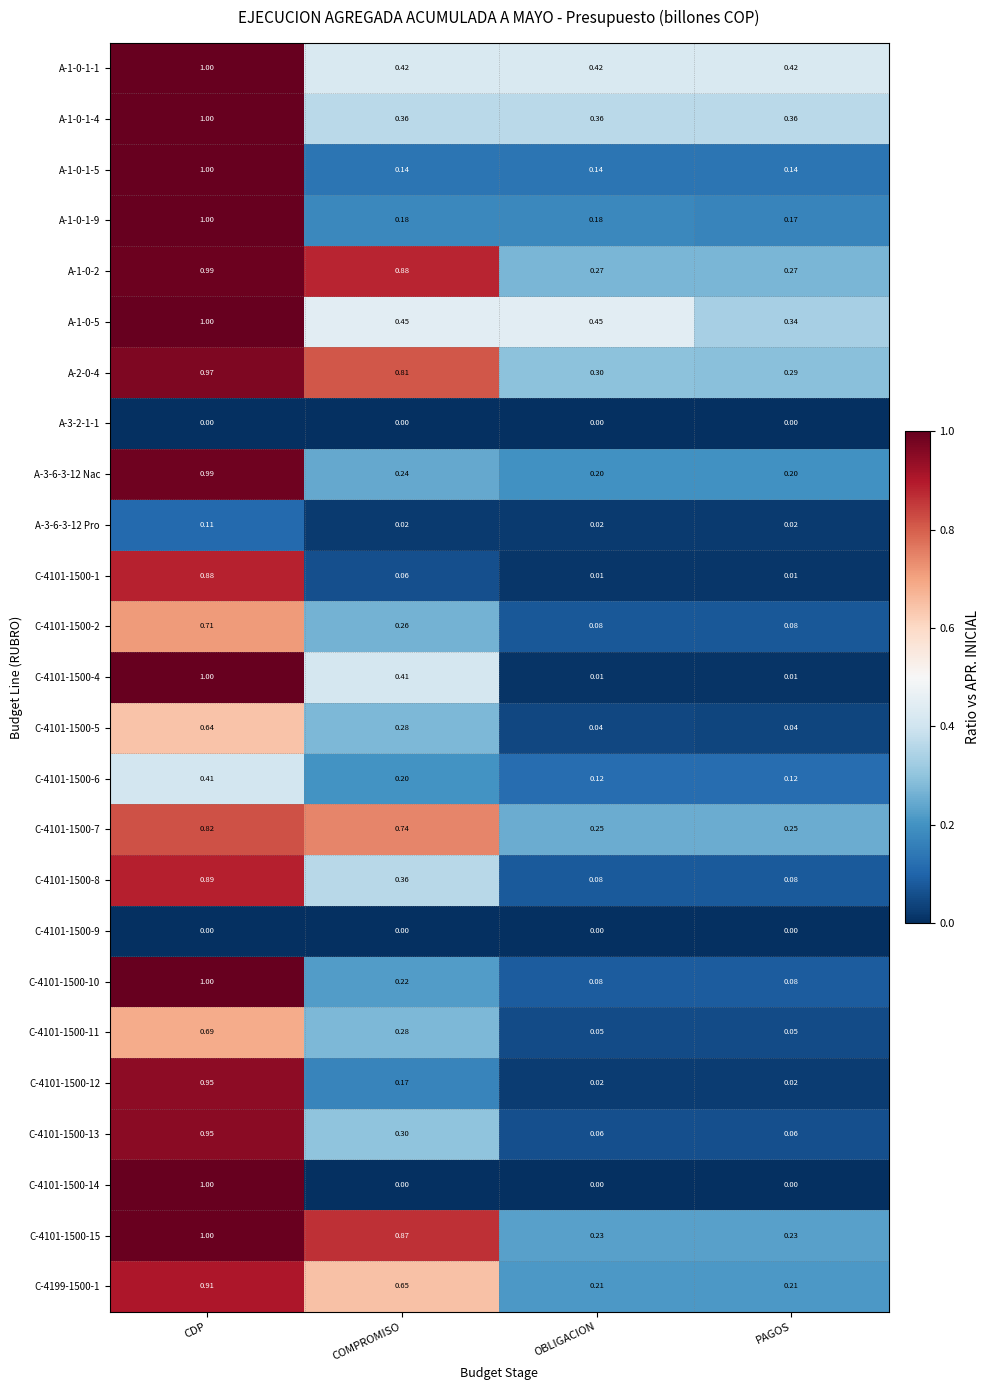

Which category has the highest value in the A-3-6-3-12 Nac series?

CDP